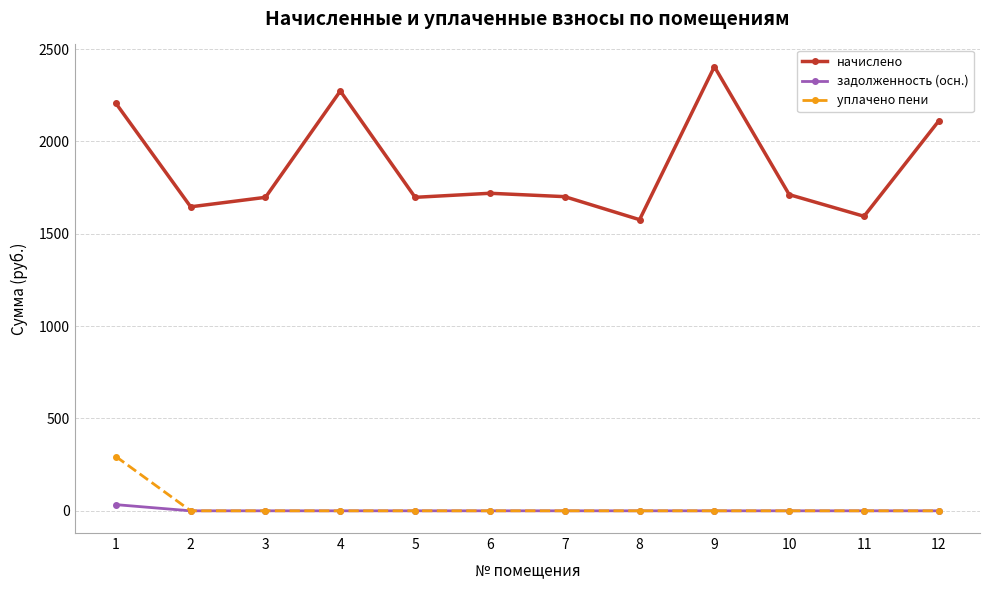

Count the number of categories in the chart.

12